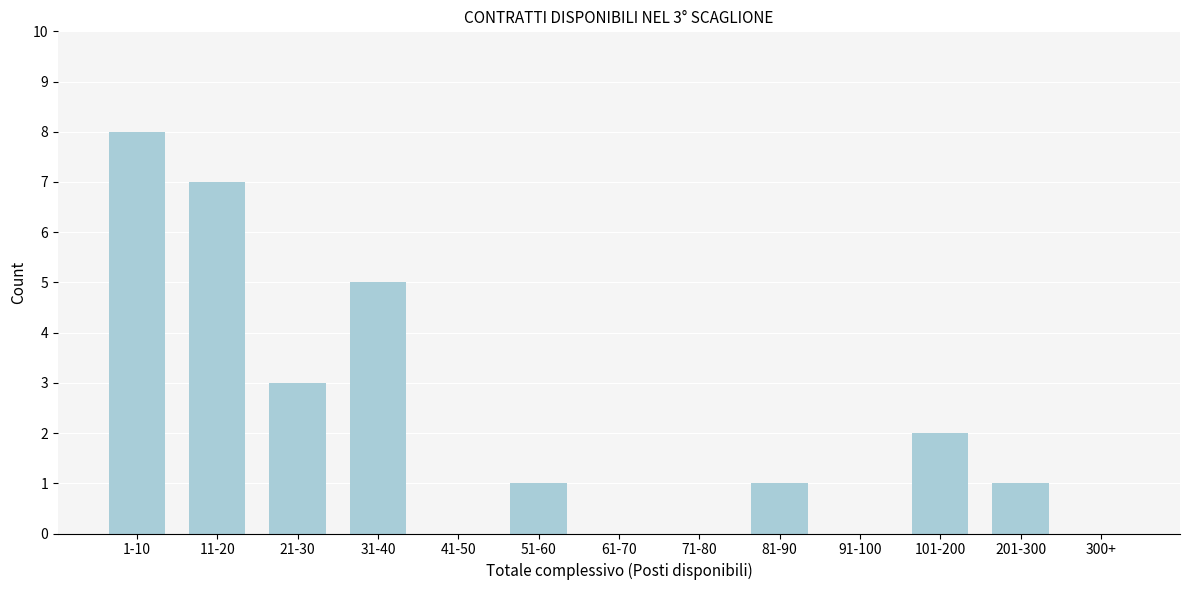

Reading right to left, extract all data points from this chart.

300+=0	201-300=1	101-200=2	91-100=0	81-90=1	71-80=0	61-70=0	51-60=1	41-50=0	31-40=5	21-30=3	11-20=7	1-10=8